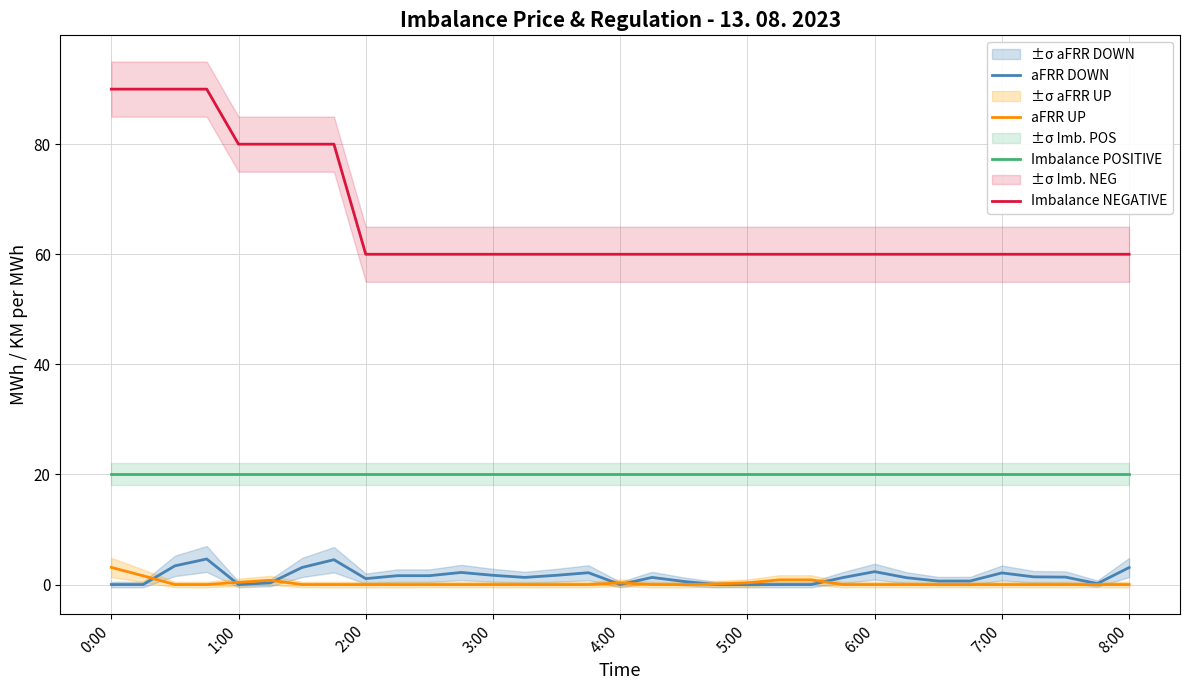

What is the difference between the maximum and minimum values in the aFRR DOWN series?

4.6